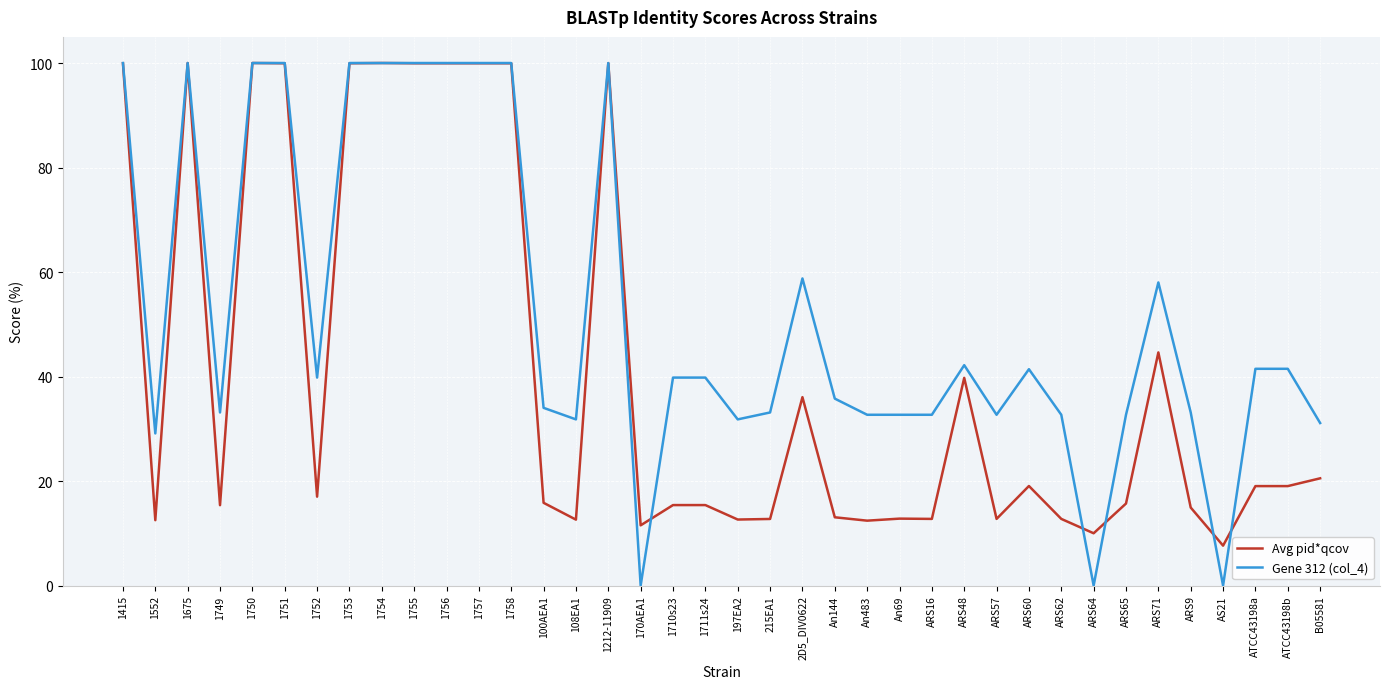

What is the sum of all Avg pid*qcov values?

1563.7